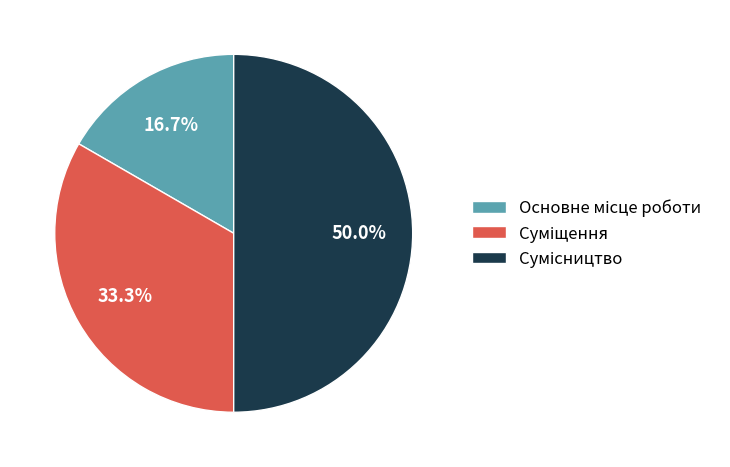

To the nearest percent, what is the average slice percentage?

33%